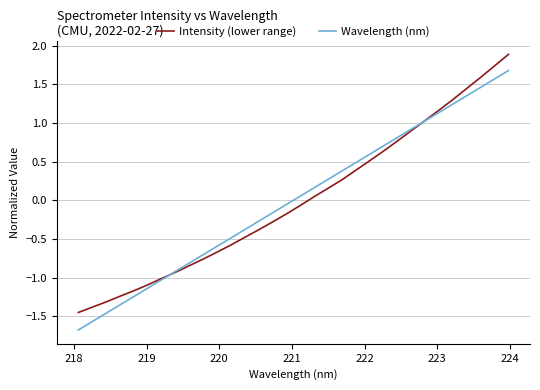

Rank the series by their maximum value, from lowest to highest.

Wavelength (nm), Intensity (lower range)